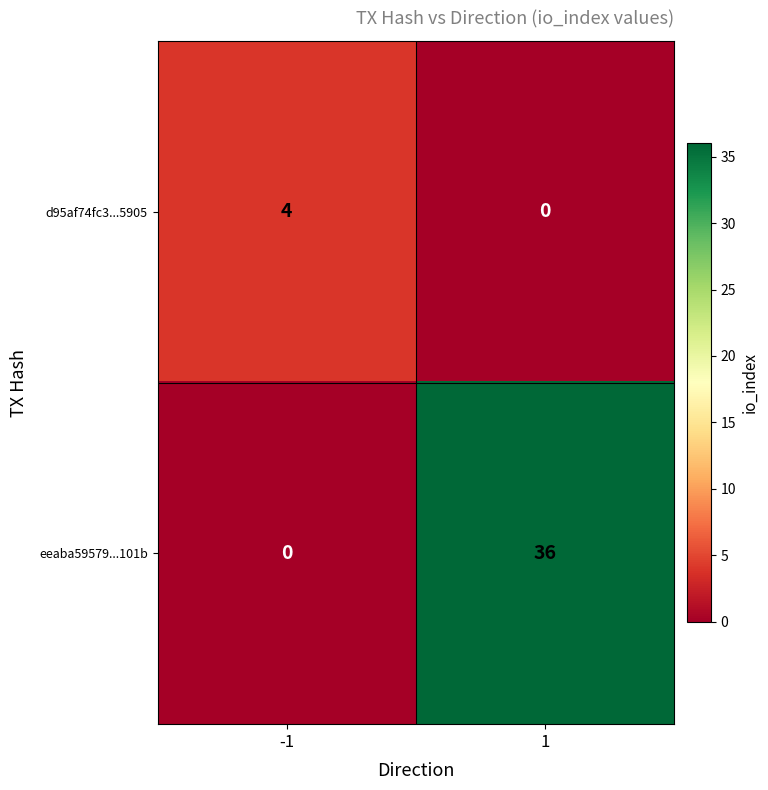

What is the difference between the maximum and minimum values in the eeaba59579...101b series?

36